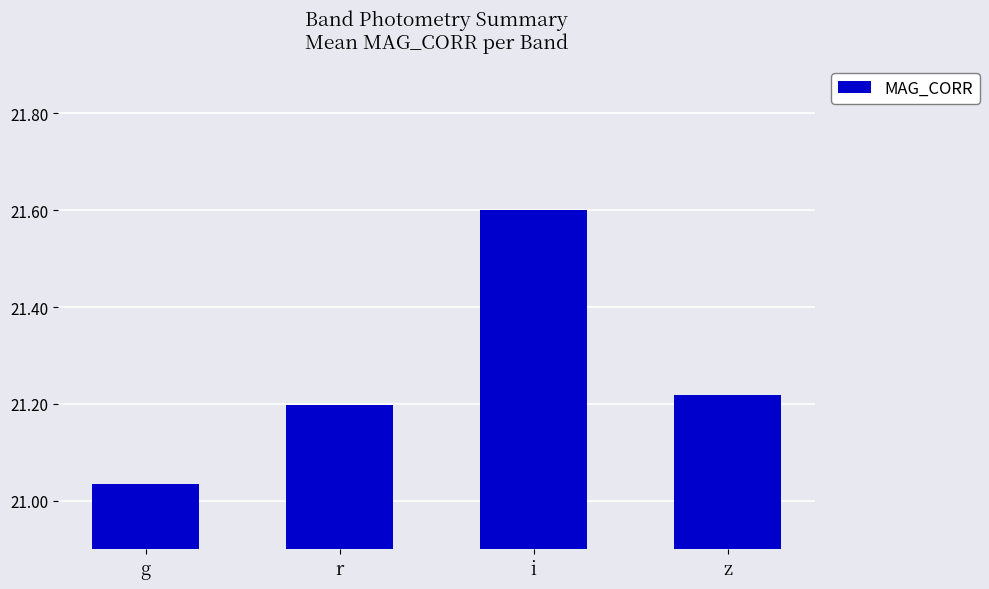

True or false: the data shows 21.2 at z.

True